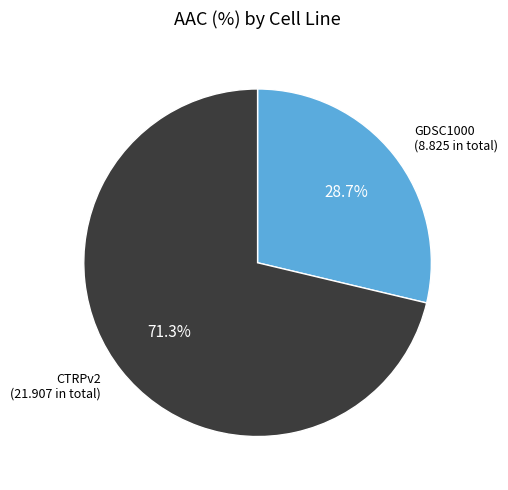

To the nearest percent, what is the combined percentage of CTRPv2 and GDSC1000?

100%